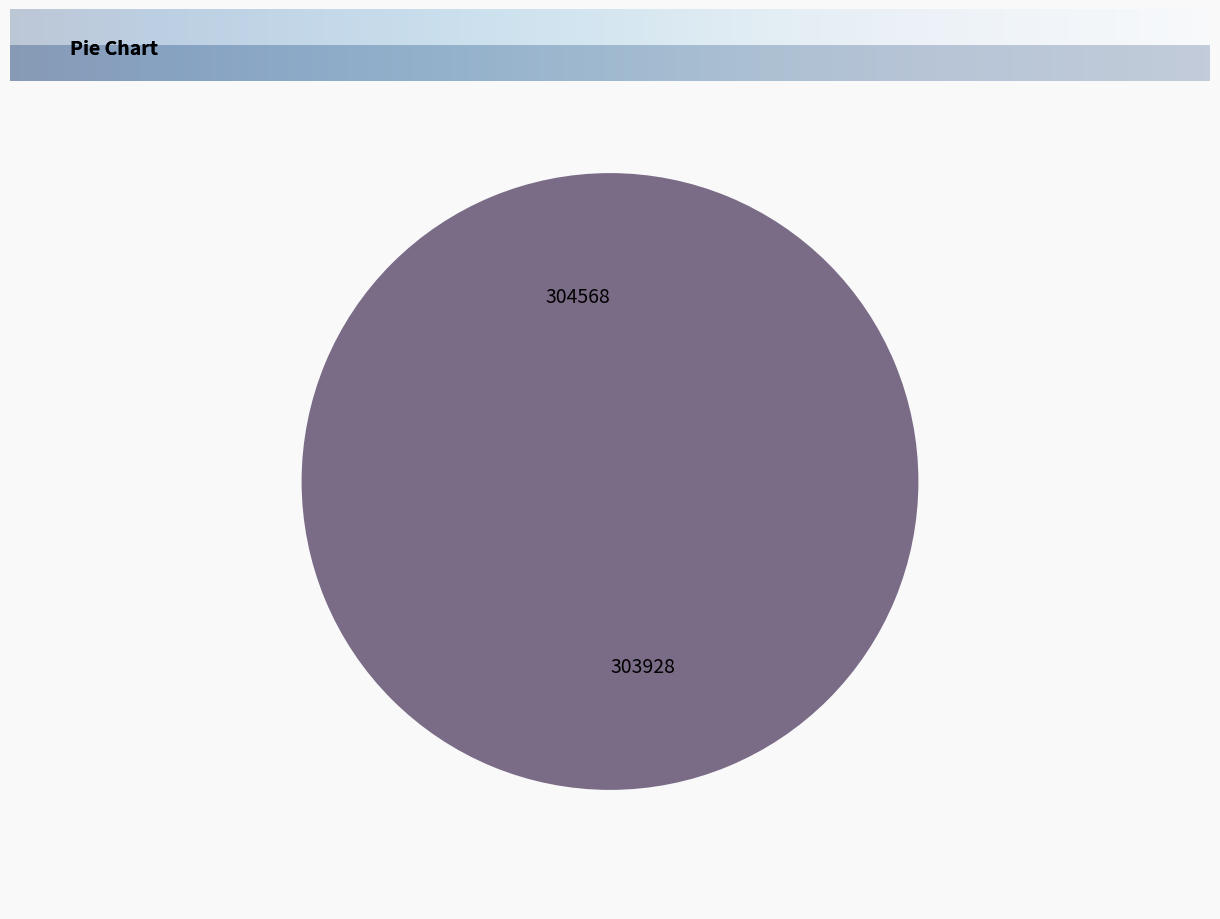

True or false: 303928 accounts for 100% of the total.

True